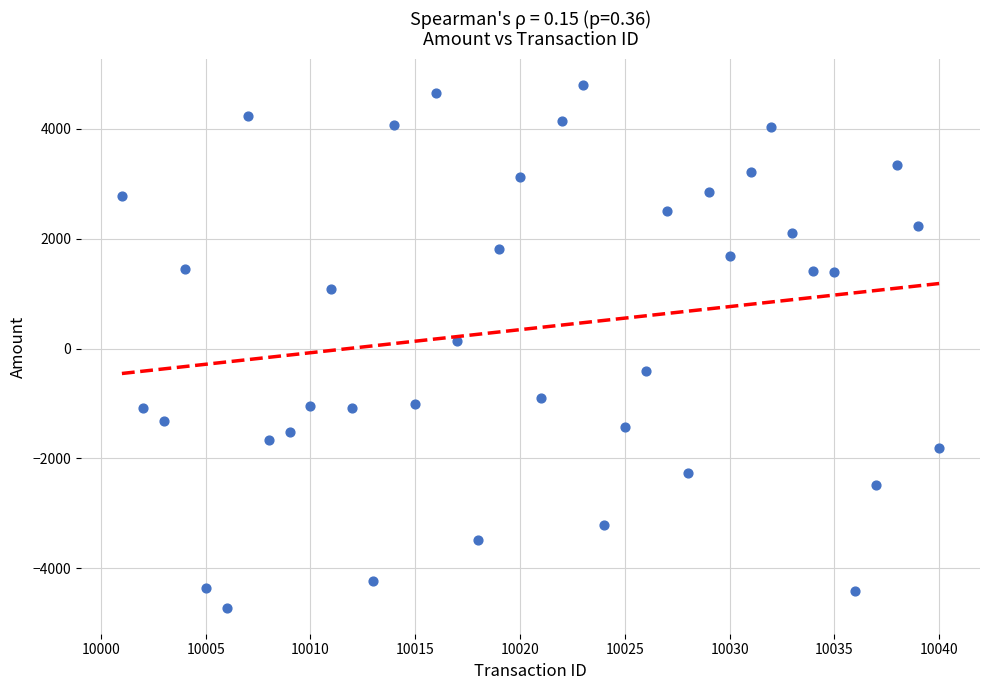

What is the range of X values (max minus min)?

39